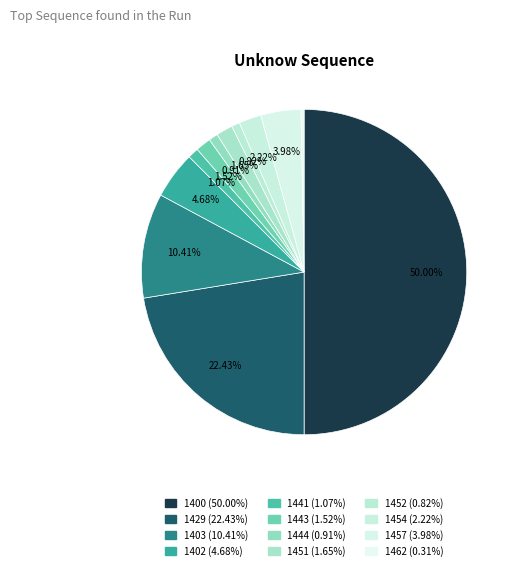

Between 1403 and 1441, which is larger?

1403